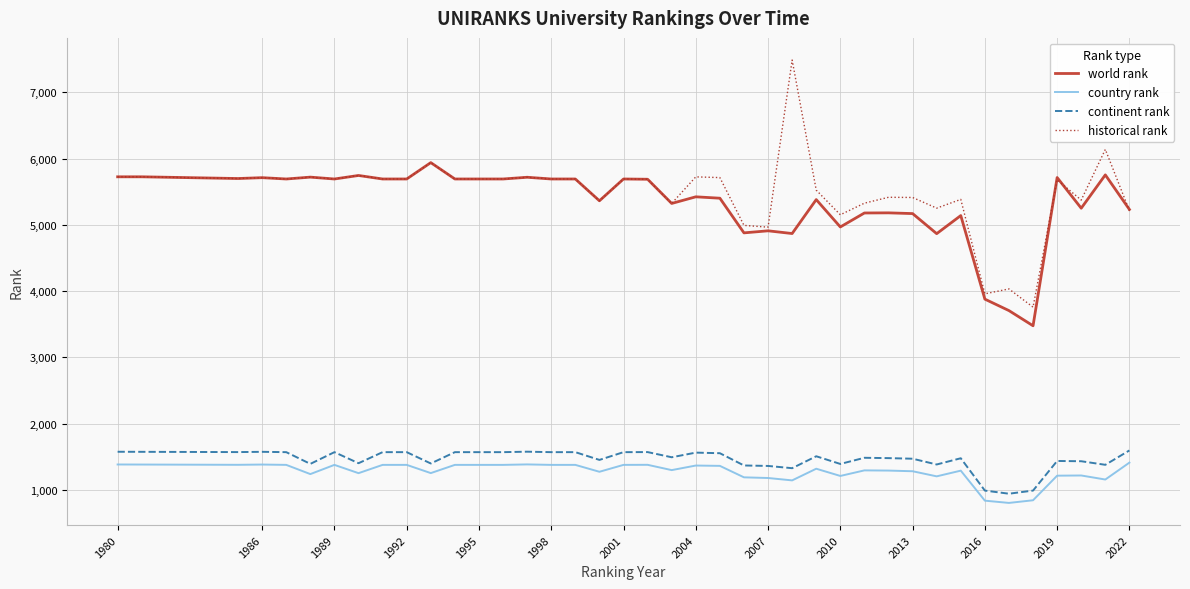

True or false: historical rank and continent rank cross at least once.

False